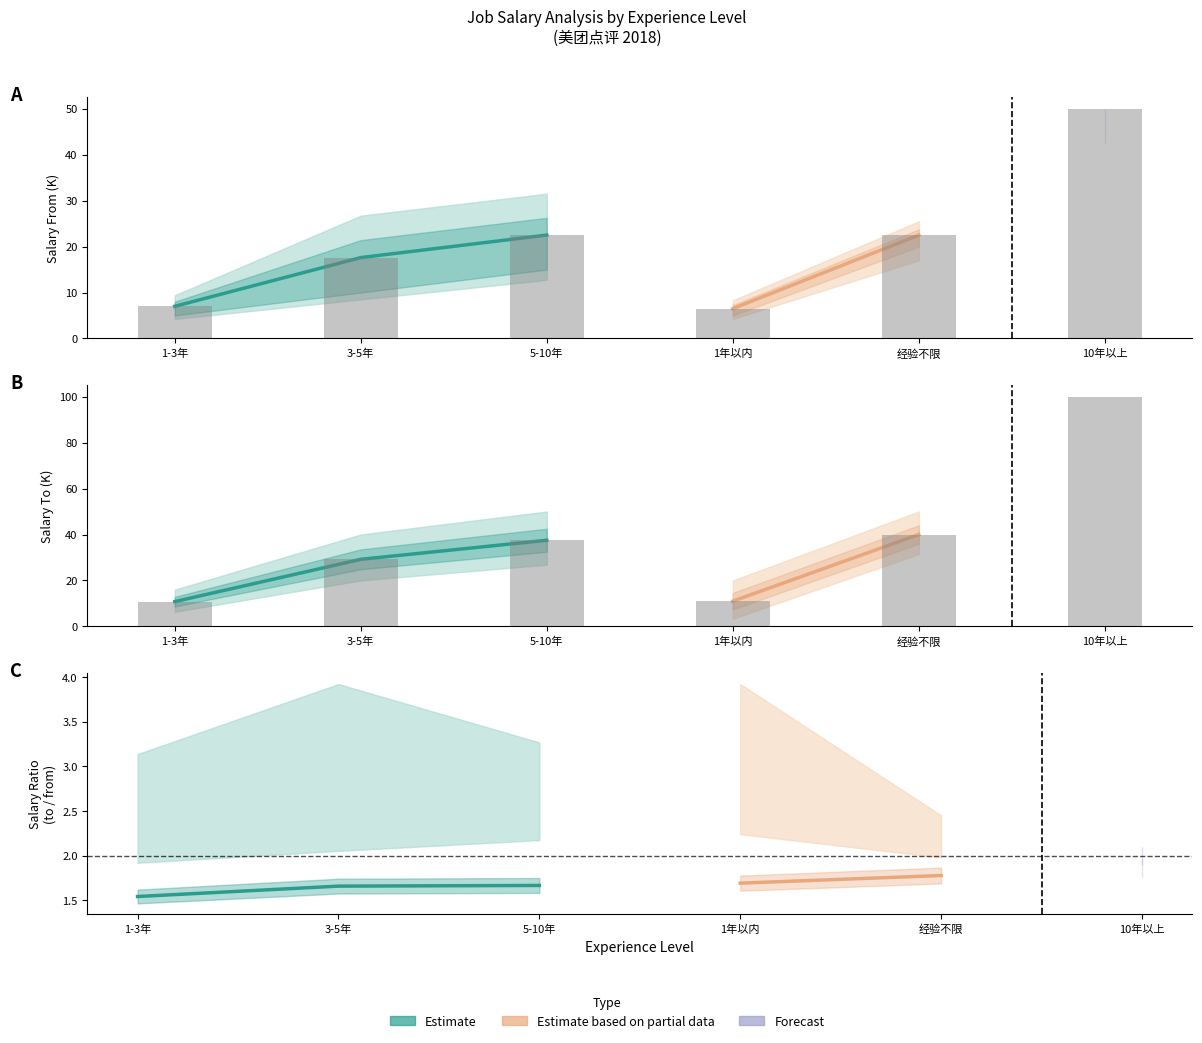

Reading right to left, extract all data points from this chart.

salary_from_mean: 10年以上=50.0	经验不限=22.5	1年以内=6.5	5-10年=22.5	3-5年=17.6	1-3年=7.0
salary_to_mean: 10年以上=100.0	经验不限=40.0	1年以内=11.0	5-10年=37.5	3-5年=29.2	1-3年=10.8
salary_from_low: 10年以上=50.0	经验不限=20.0	1年以内=5.0	5-10年=15.0	3-5年=10.0	1-3年=5.0
salary_to_high: 10年以上=100.0	经验不限=50.0	1年以内=20.0	5-10年=50.0	3-5年=40.0	1-3年=16.0
salary_from_mid_low: 10年以上=50.0	经验不限=20.0	1年以内=5.5	5-10年=17.0	3-5年=15.0	1-3年=5.5
salary_to_mid_high: 10年以上=100.0	经验不限=45.0	1年以内=14.0	5-10年=42.0	3-5年=35.0	1-3年=12.0